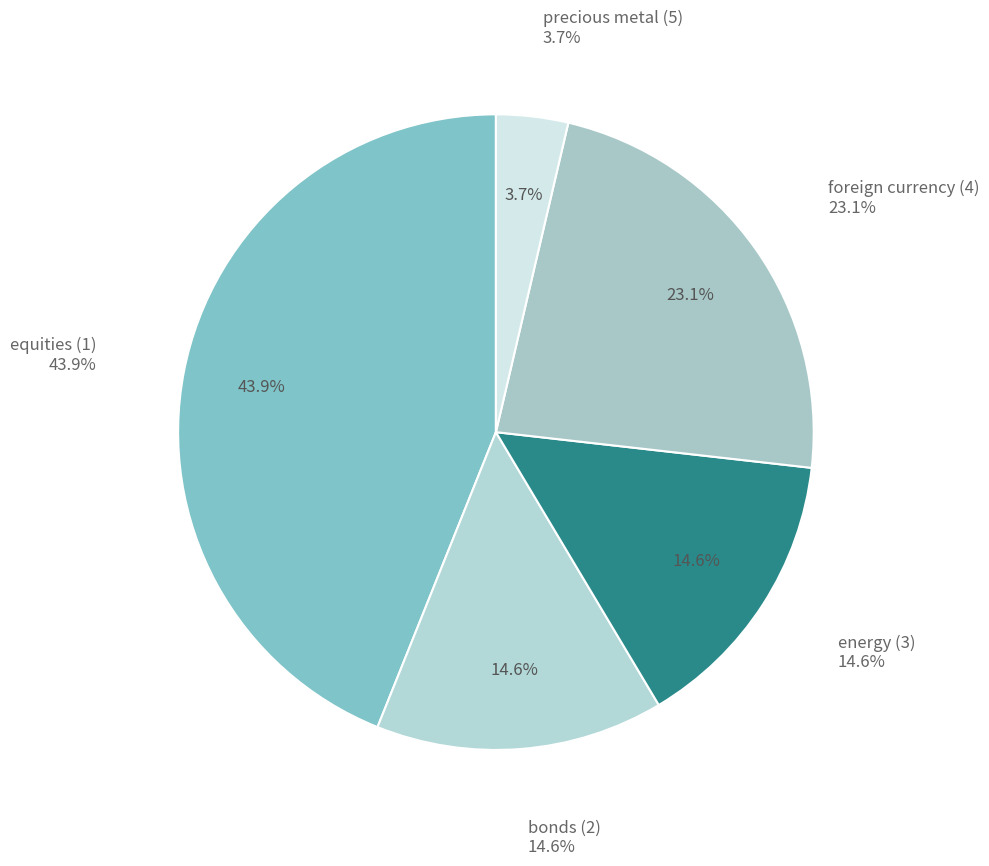

Which slice is the smallest?

precious metal (5)